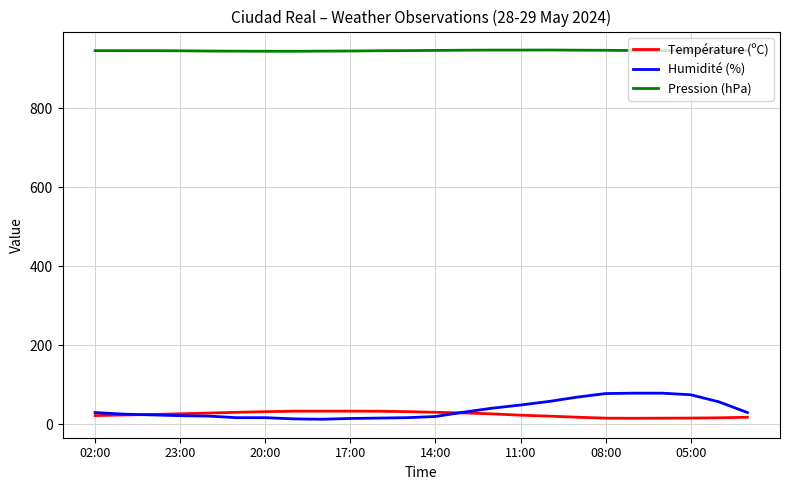

True or false: Pression (hPa) and Température (ºC) intersect in this chart.

False